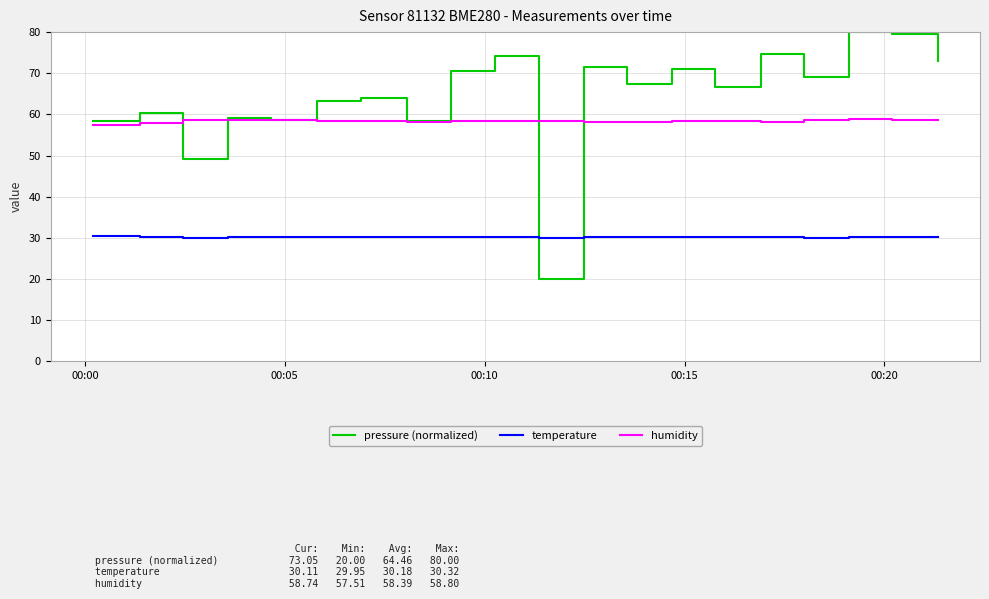

Rank the series by their average value, from highest to lowest.

pressure (normalized), humidity, temperature